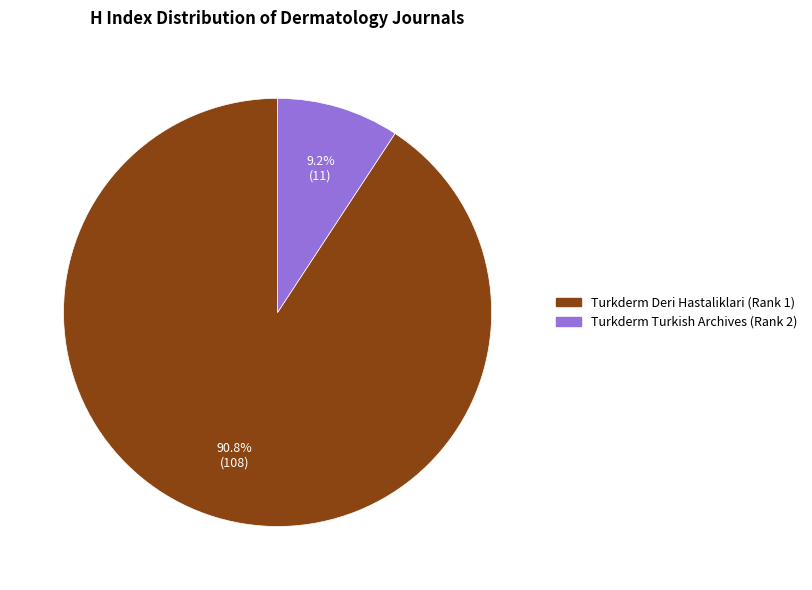

To the nearest percent, what is the combined percentage of Turkderm Deri Hastaliklari (Rank 1) and Turkderm Turkish Archives (Rank 2)?

100%